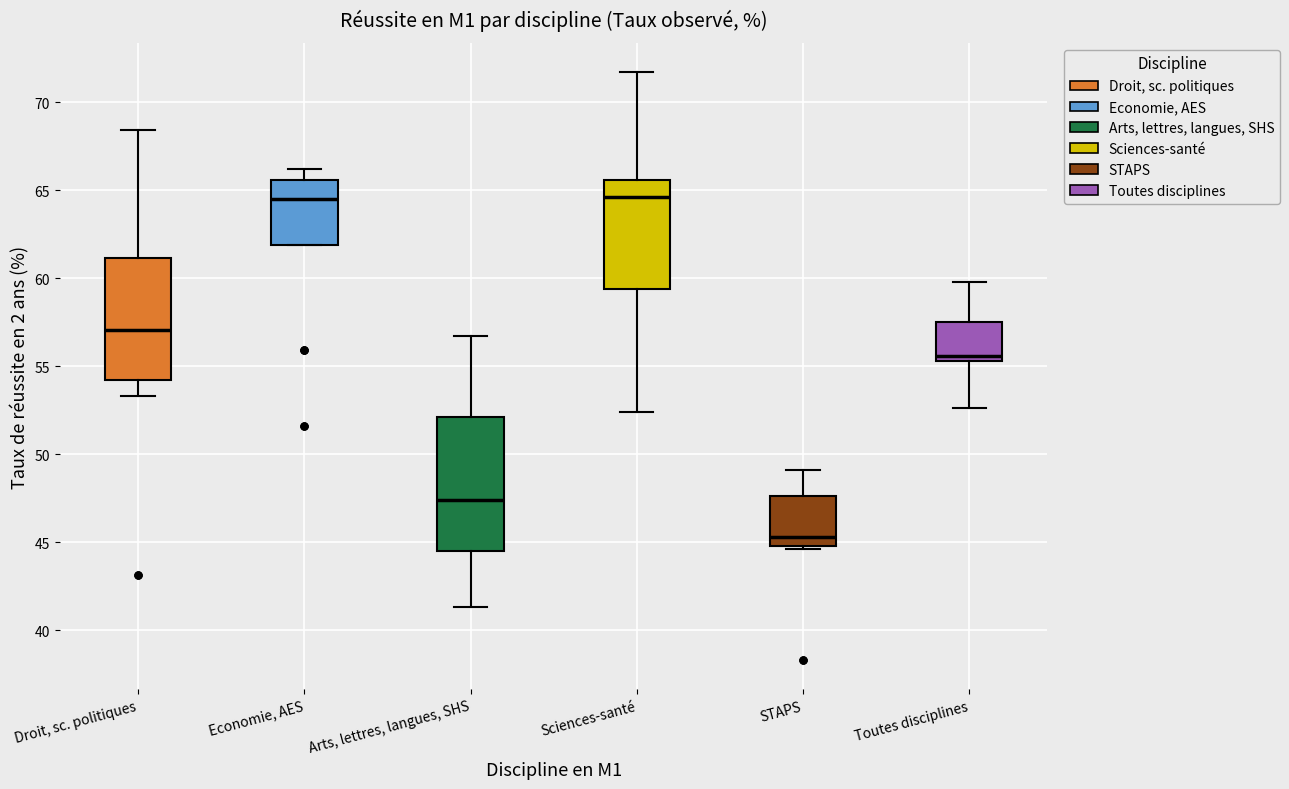

Reading left to right, transcribe this box plot: for each box, give where its median line is, the range the box spans, and where its two whiskers end, as read against the y-axis. The values are not printed on the chart, so give them approximately, as read against the axis.

Droit, sc. politiques: median 57.0, box 54.0 to 61.0, whiskers 53.5 to 68.5
Economie, AES: median 64.5, box 62.0 to 65.5, whiskers 62.0 to 66.0
Arts, lettres, langues, SHS: median 47.5, box 44.5 to 52.0, whiskers 41.5 to 56.5
Sciences-santé: median 64.5, box 59.5 to 65.5, whiskers 52.5 to 71.5
STAPS: median 45.5, box 45.0 to 47.5, whiskers 44.5 to 49.0
Toutes disciplines: median 55.5 (just above the box's lower edge), box 55.5 to 57.5, whiskers 52.5 to 60.0